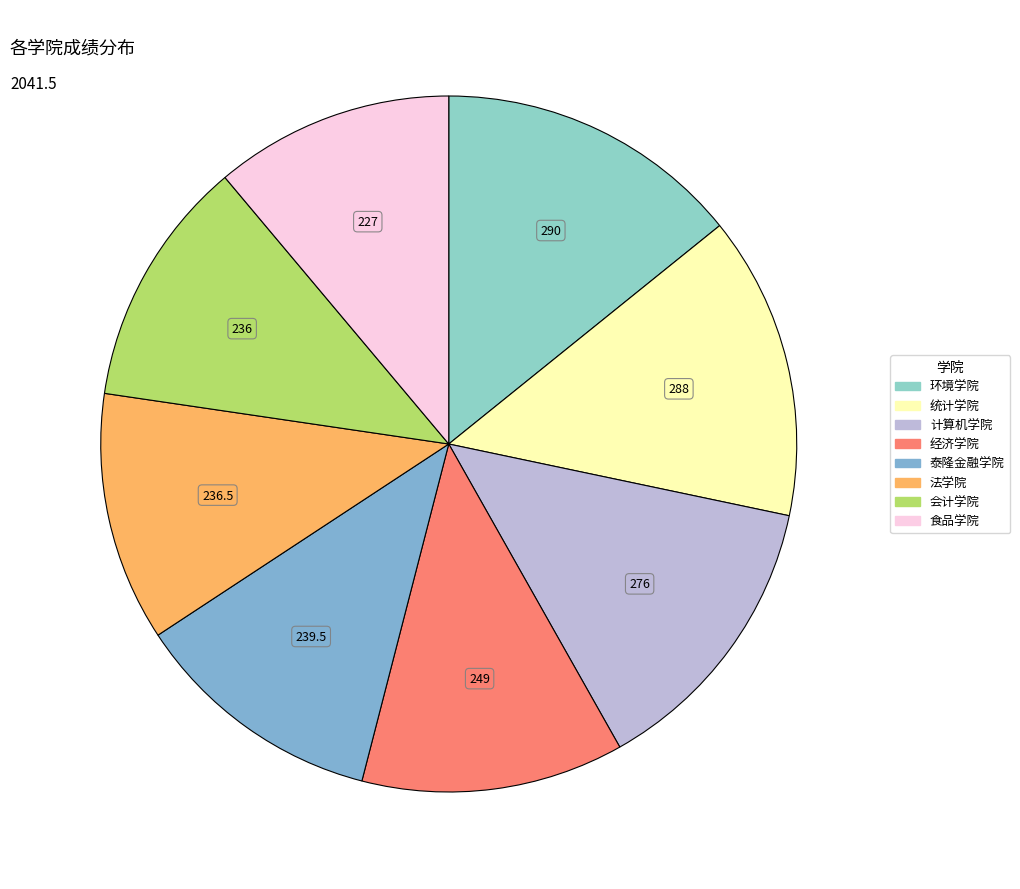

Rank the categories by value from highest to lowest.

环境学院, 统计学院, 计算机学院, 经济学院, 泰隆金融学院, 法学院, 会计学院, 食品学院